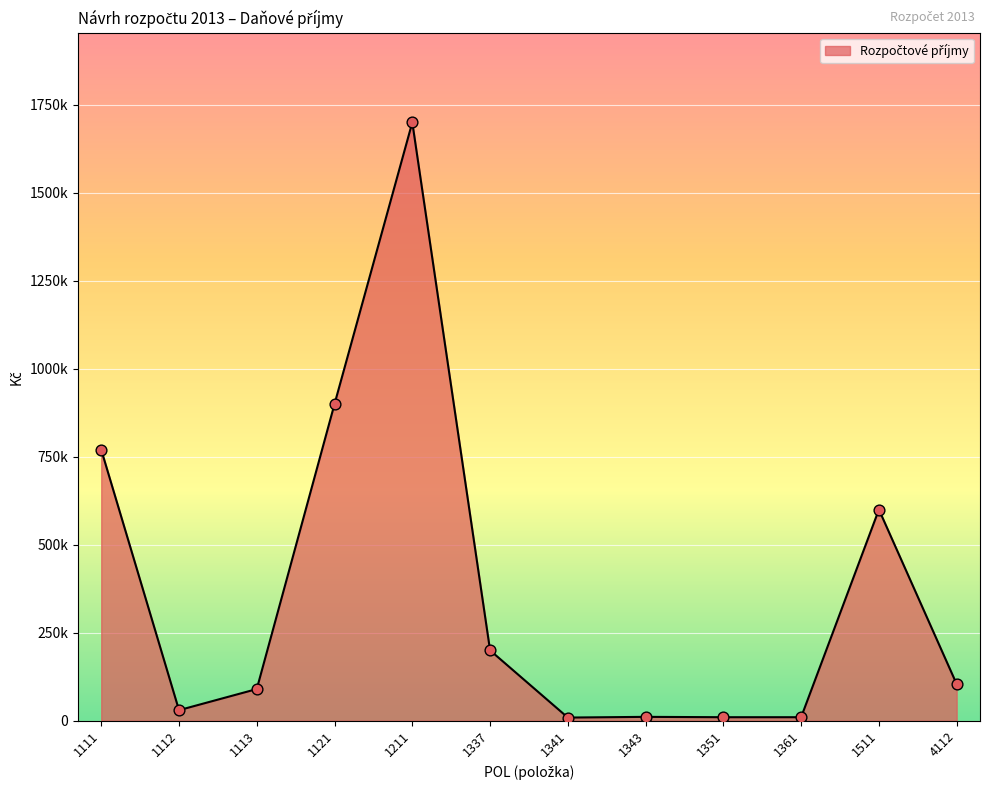

Between 4112 and 1337, which is larger?

1337